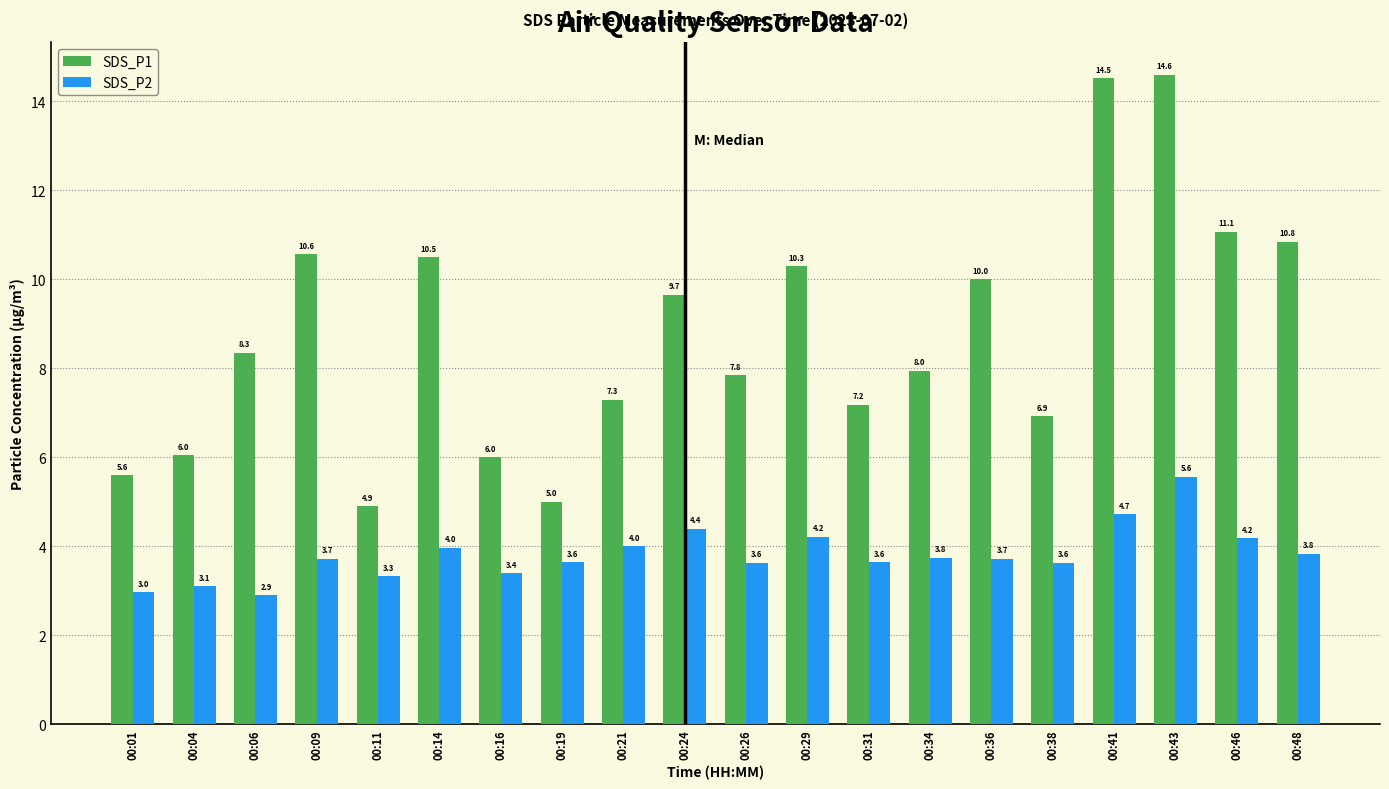

Is the value of SDS_P2 at 00:21 greater than the value of SDS_P1 at 00:38?

No